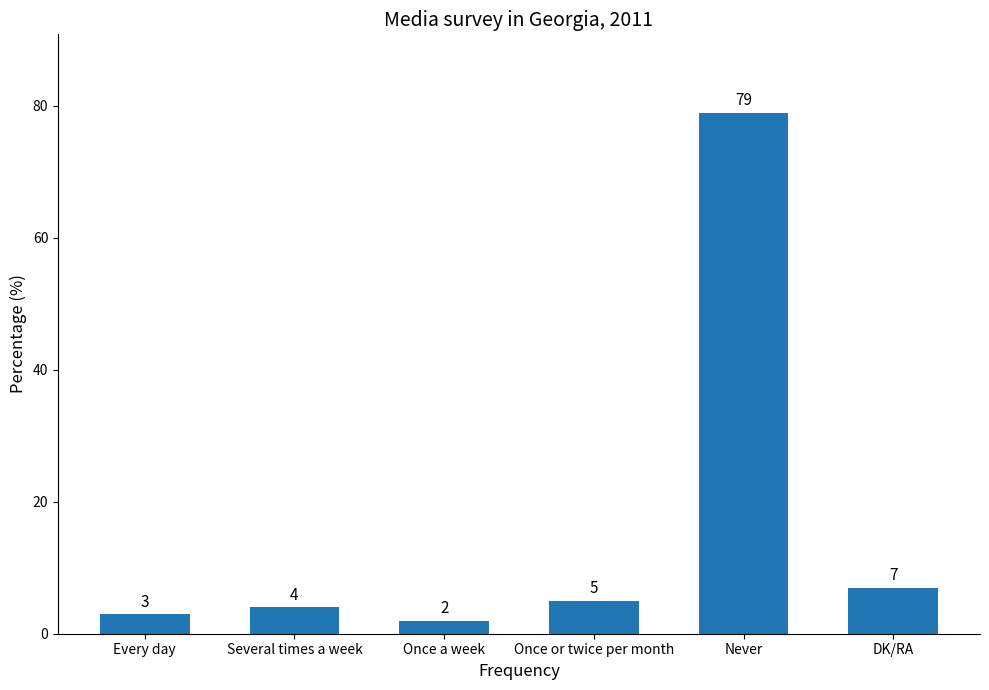

Rank the categories by value from highest to lowest.

Never, DK/RA, Once or twice per month, Several times a week, Every day, Once a week